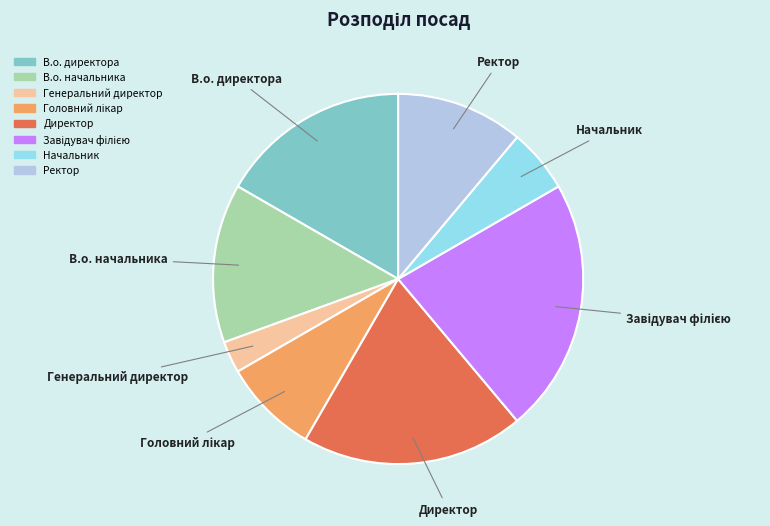

Is Генеральний директор the majority of the pie?

No